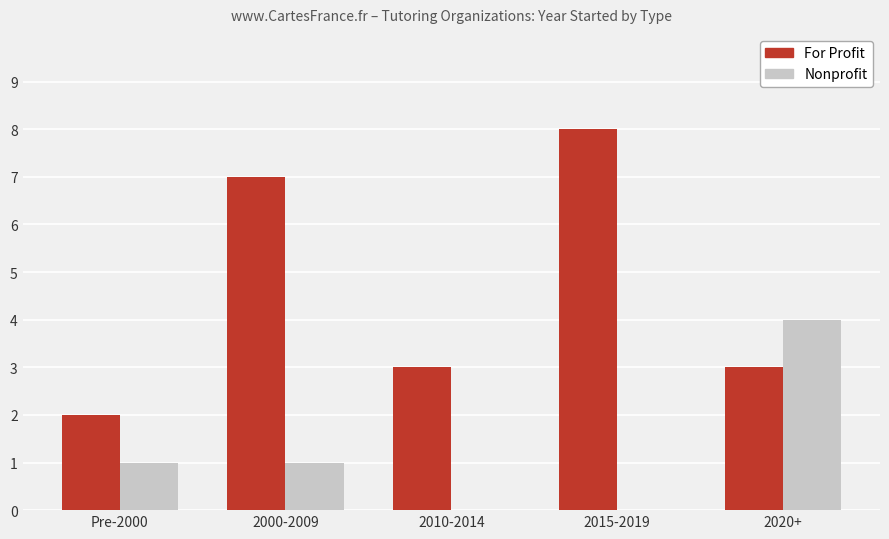

What is the total value across all series at 2010-2014?

3